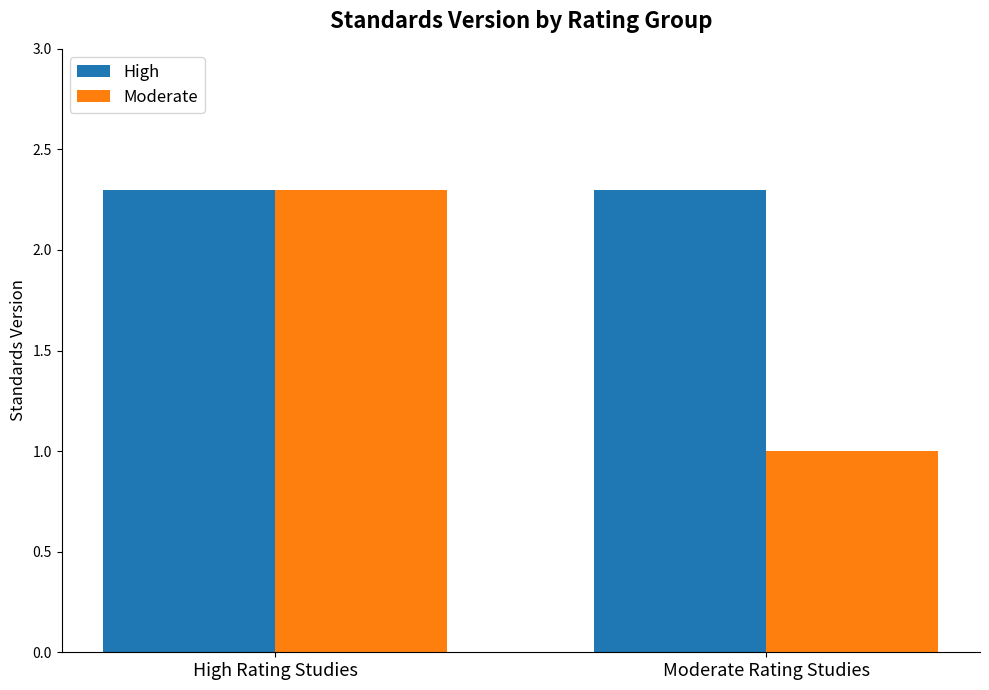

Read the Moderate value at Moderate Rating Studies.

1.0